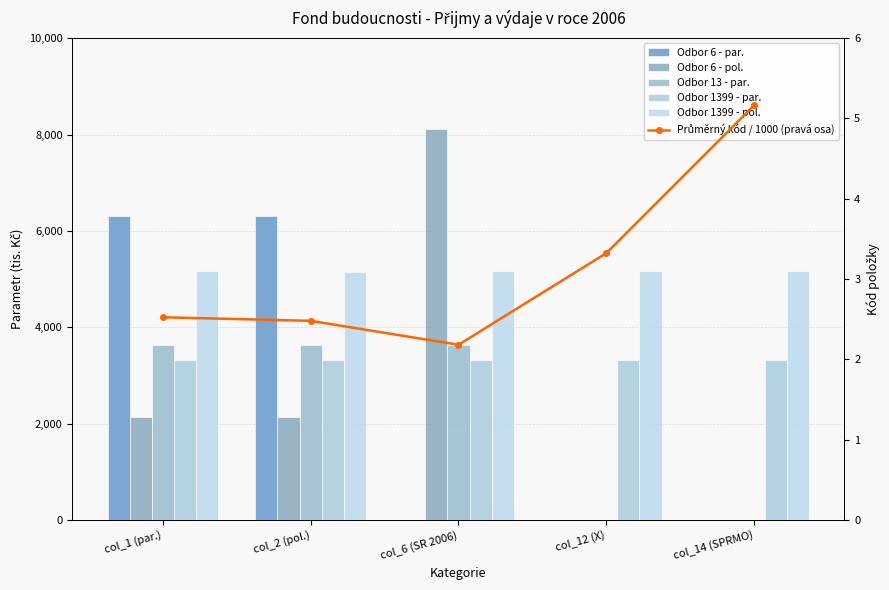

Reading left to right, list all the values displayed in this chart.

Odbor 6 - par.: 6310.0	6310.0	0.0	0.0	0.0
Odbor 6 - pol.: 2141.0	2142.0	8115.0	0.0	0.0
Odbor 13 - par.: 3636.0	3636.0	3636.0	0.0	0.0
Odbor 1399 - par.: 3322.0	3322.0	3322.0	3322.0	3322.0
Odbor 1399 - pol.: 5166.0	5137.0	5169.0	5171.0	5171.0
Průměrný kód / 1000 (pravá osa): 2.5	2.5	2.2	3.3	5.2